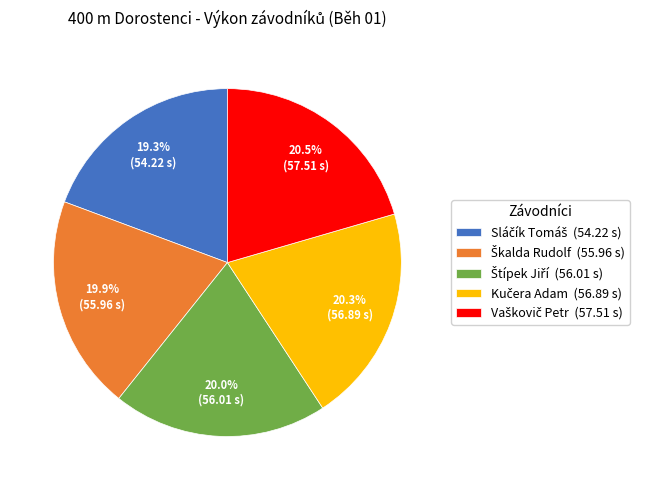

Is there any slice that represents more than half of the pie?

No